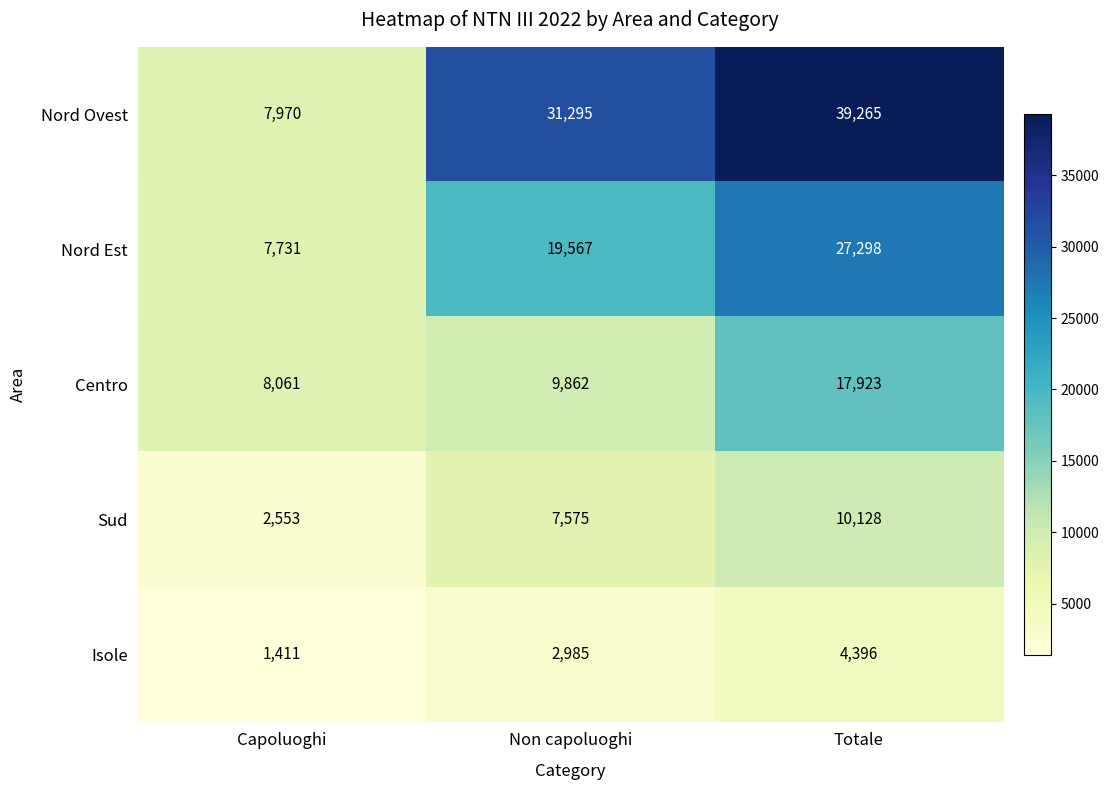

How many series are shown in this chart?

5